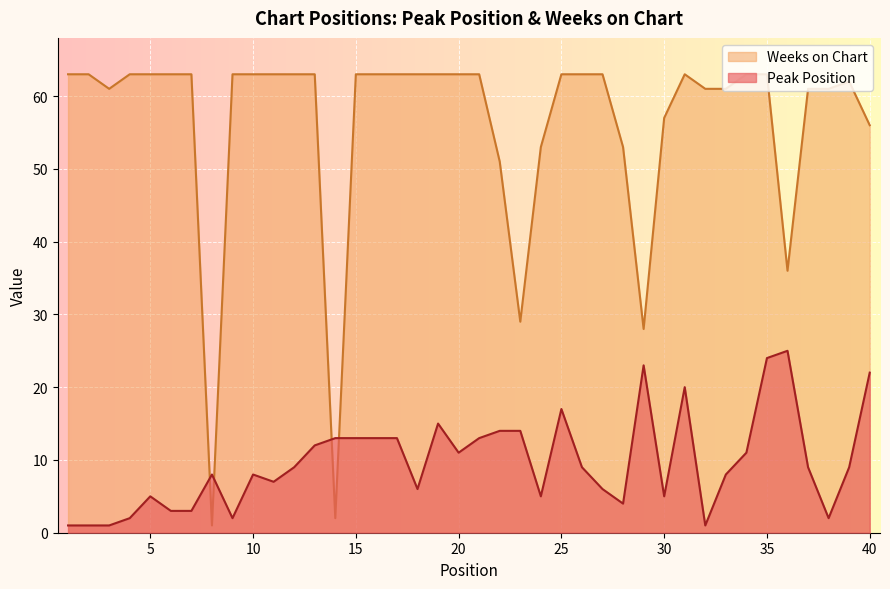

Between 37 and 8, which is larger?

37